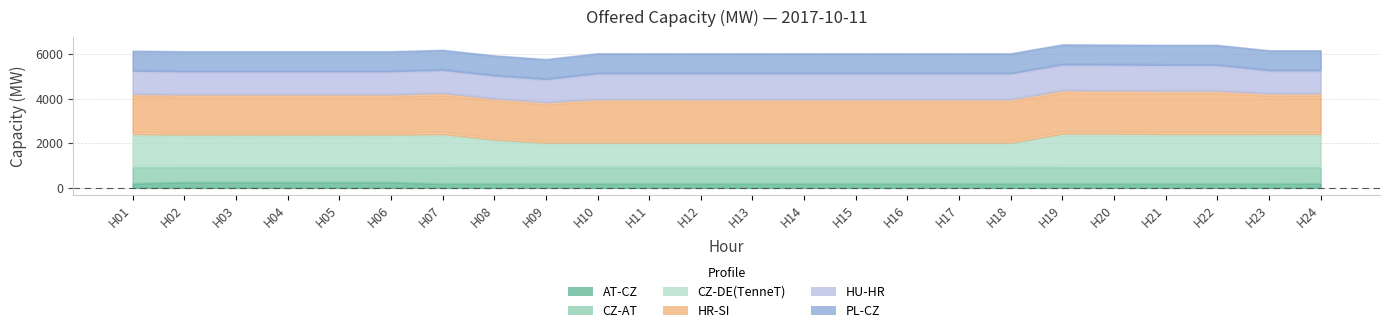

Rank the categories by HR-SI value from highest to lowest.

H10, H11, H12, H13, H14, H15, H16, H17, H18, H19, H20, H21, H22, H07, H08, H23, H24, H09, H01, H02, H03, H04, H05, H06